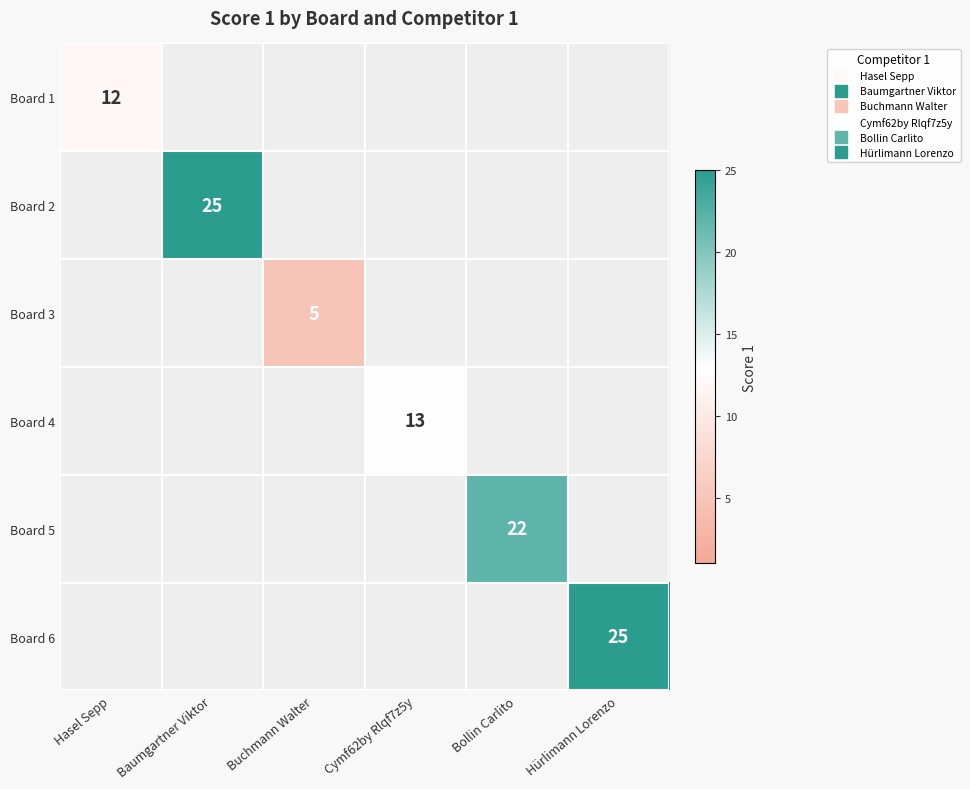

True or false: Board 6 has a value of 37.5 at Hürlimann Lorenzo.

False